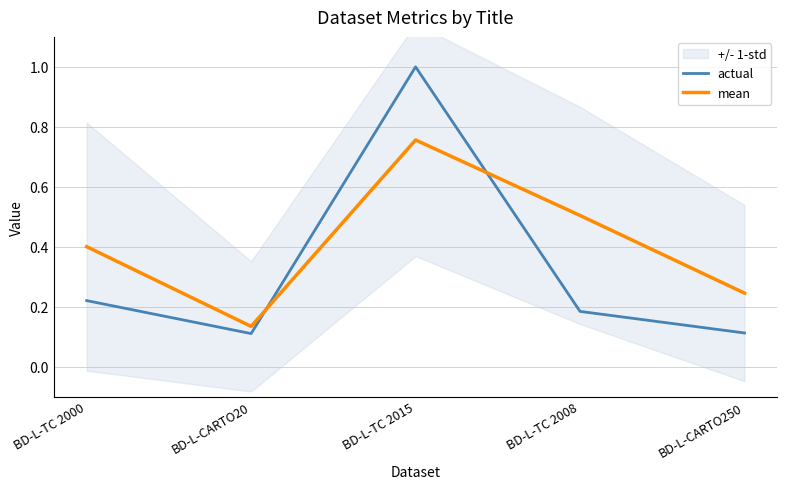

What is the lowest value of the actual series?

0.1